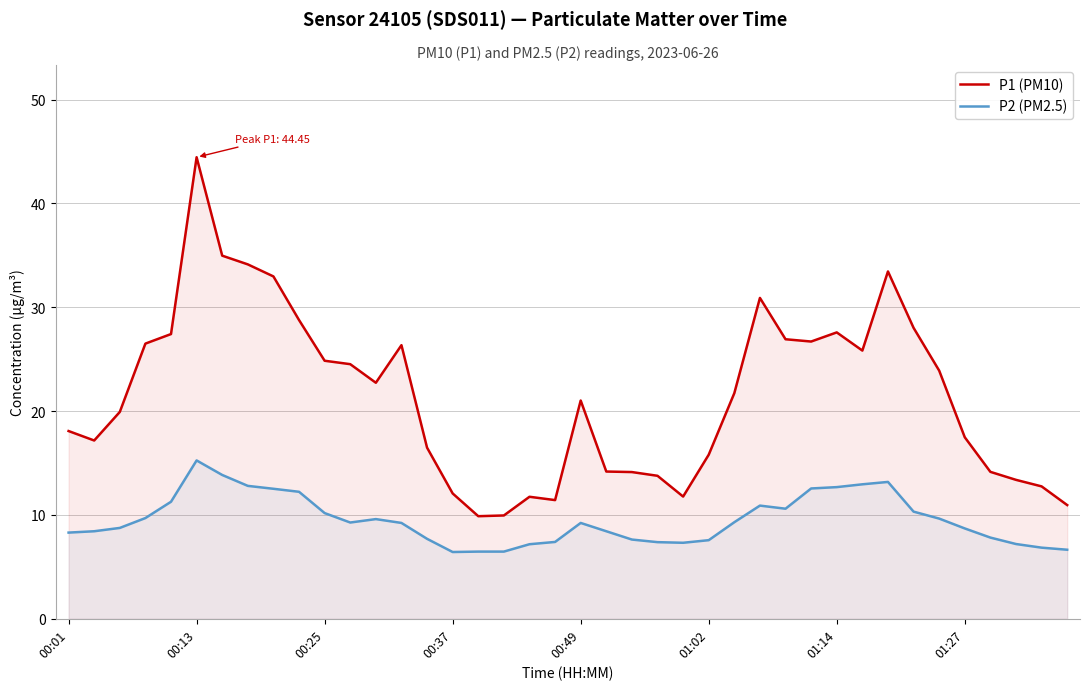

At which category is the sum across all series the highest?

00:13